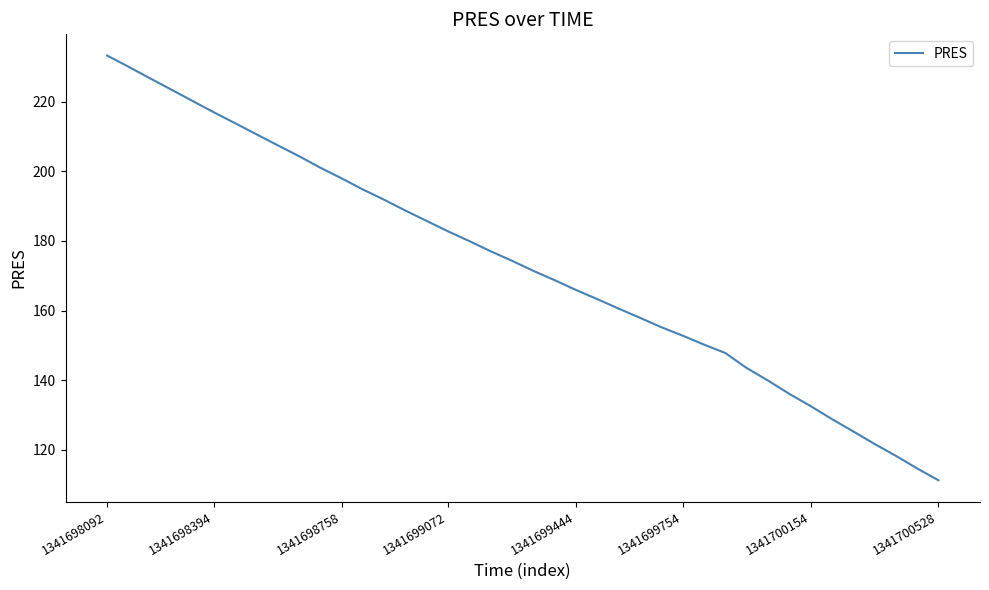

What is the smallest value displayed?

111.2